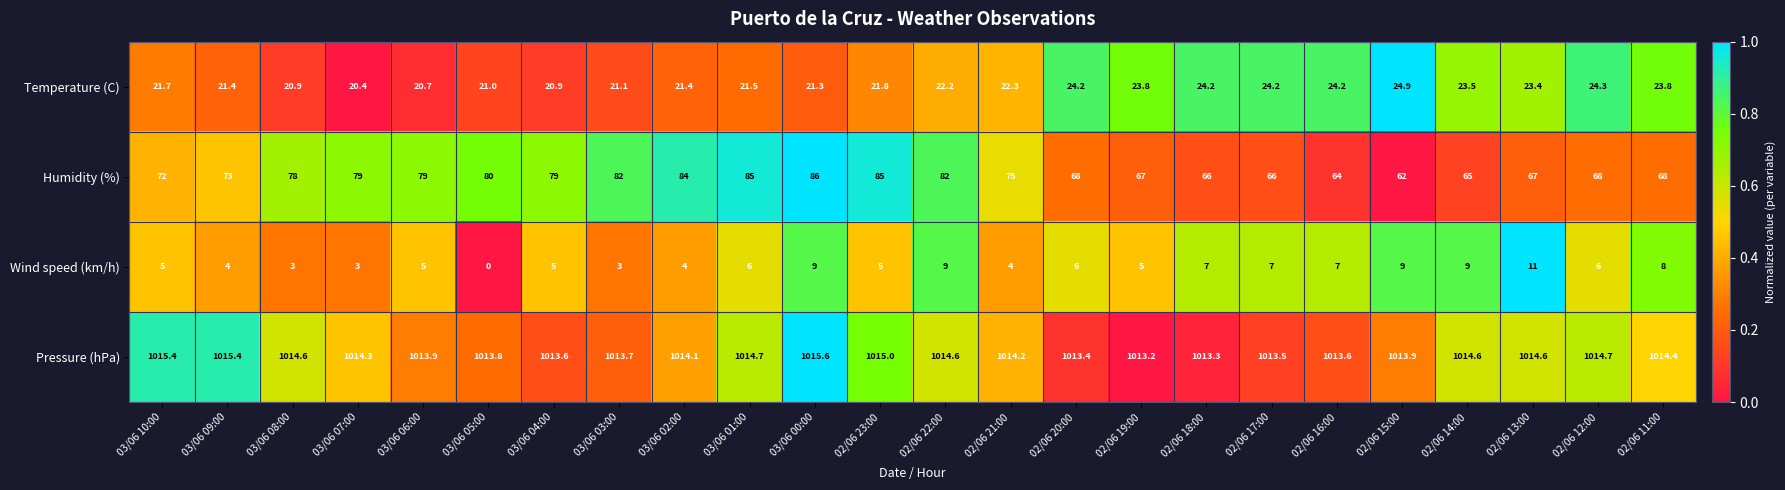

The Temperature (C) series shows 41.7 at 02/06 14:00. True or false?

False